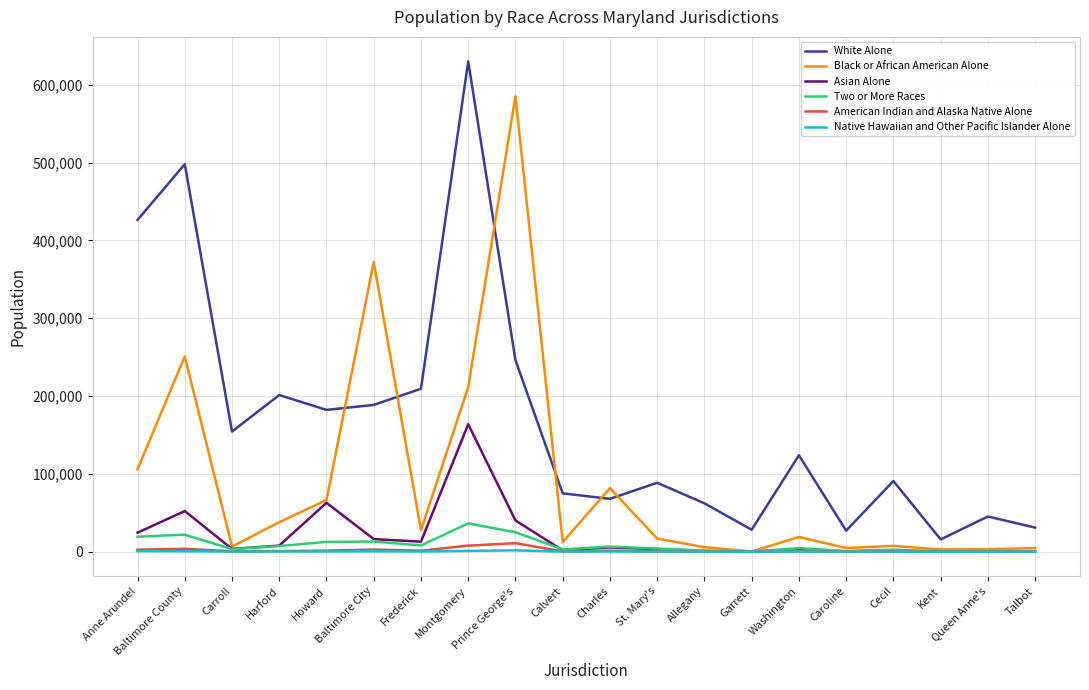

Which series has the largest total across all categories?

White Alone